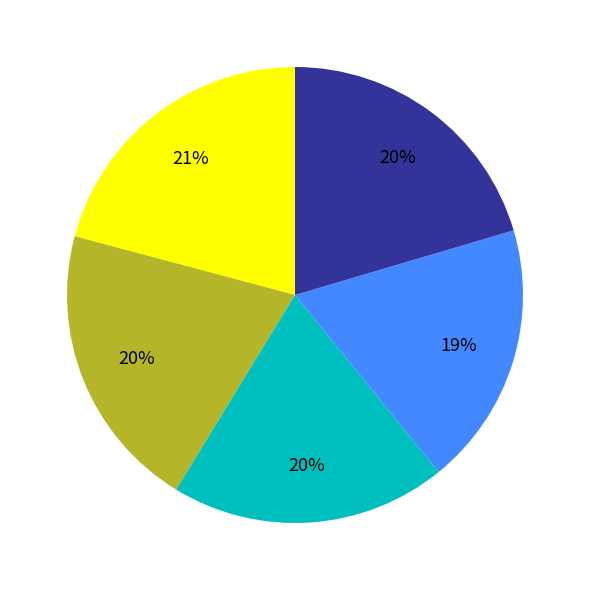

Is there a majority slice in this chart?

No